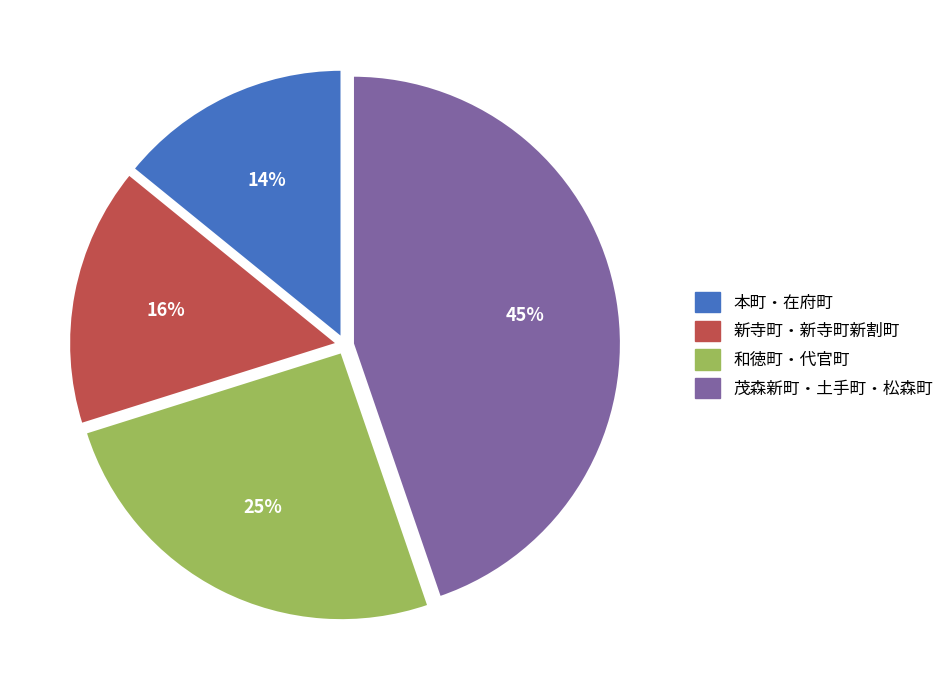

Is there a majority slice in this chart?

No